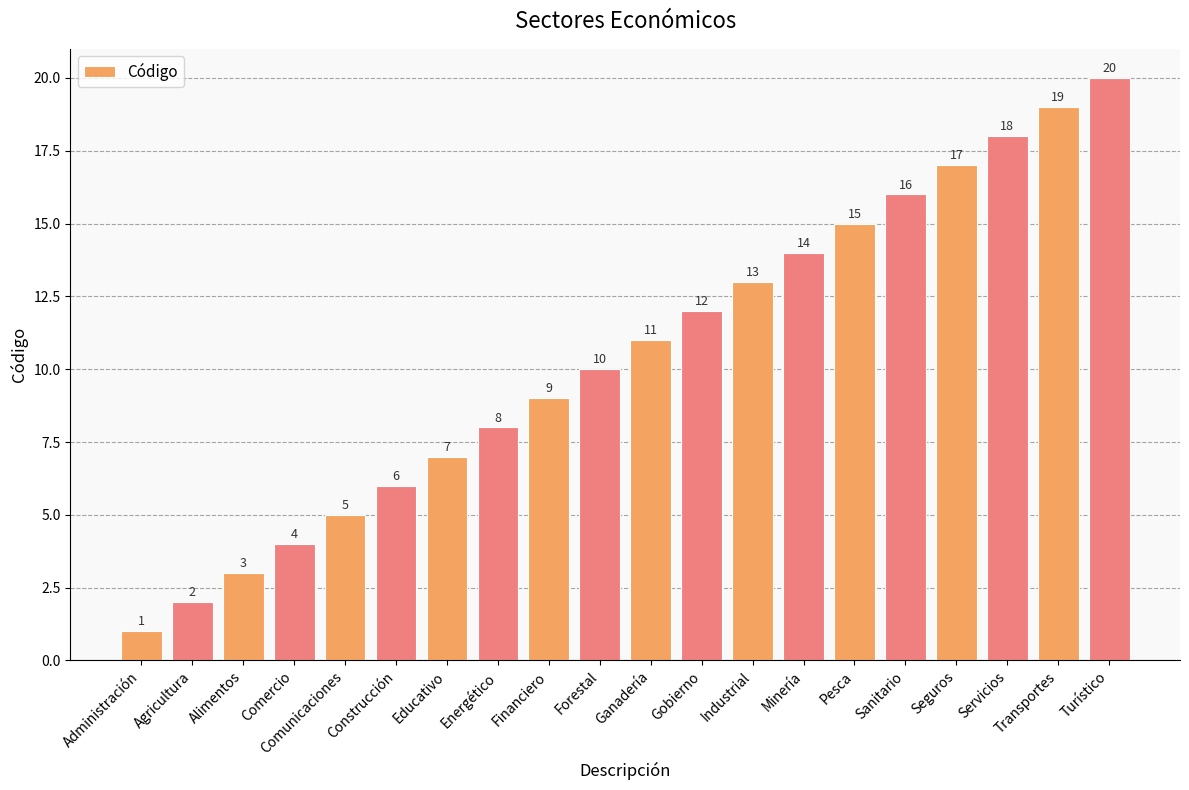

Approximately how many times larger is the value at Gobierno compared to Ganadería?

1.1